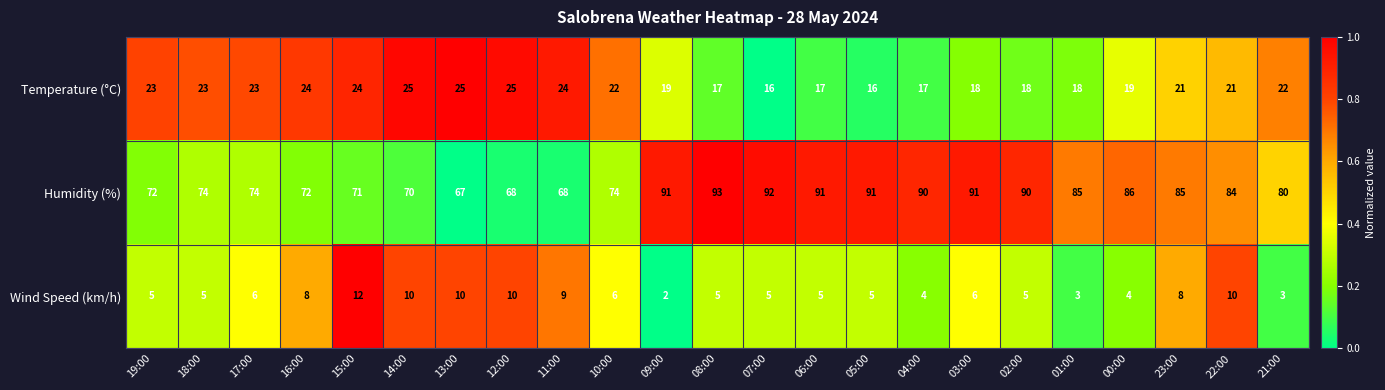

Which series has the largest total across all categories?

Humidity (%)